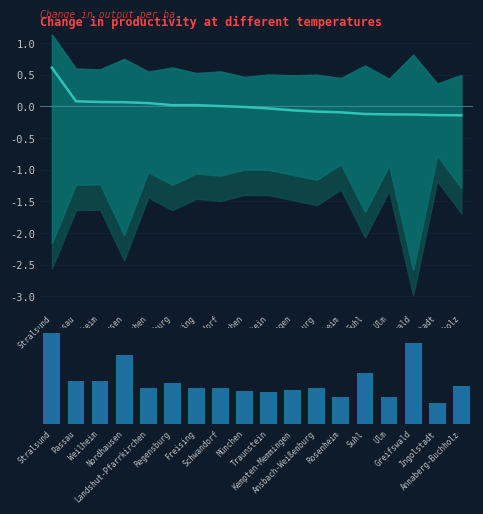

What is the difference between the maximum and minimum values in the Unbesetzte Stellen series?

21.3